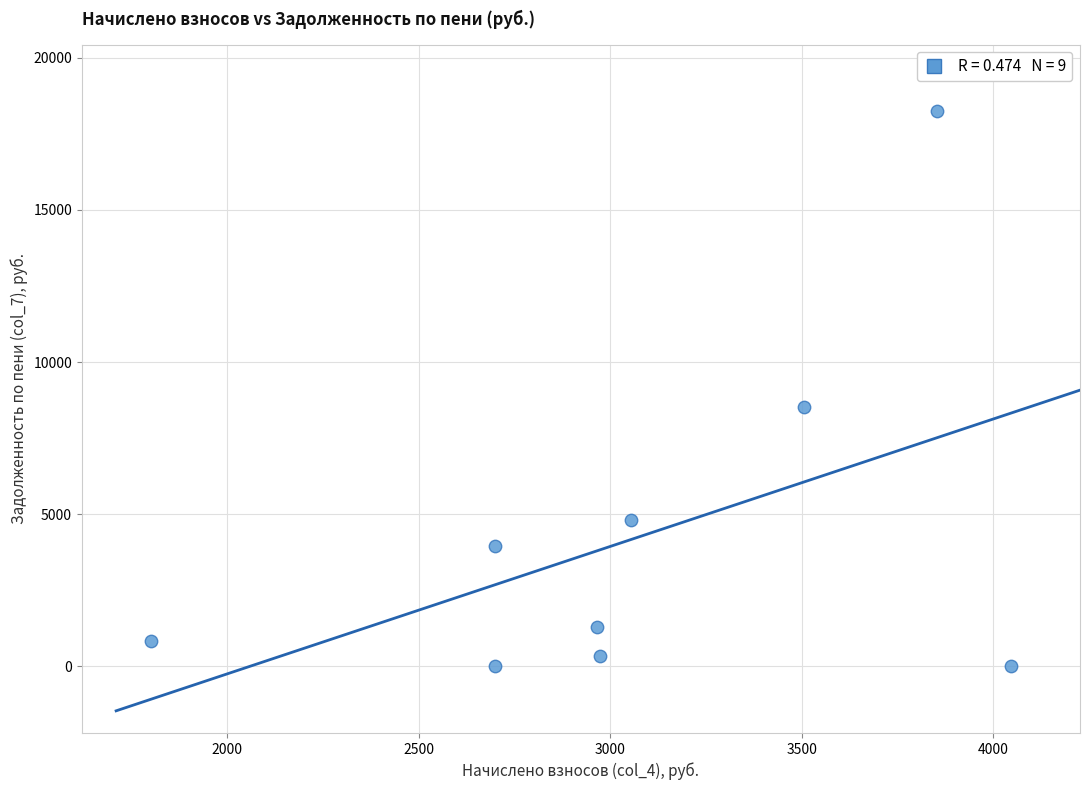

What is the range of X values (max minus min)?

2246.4